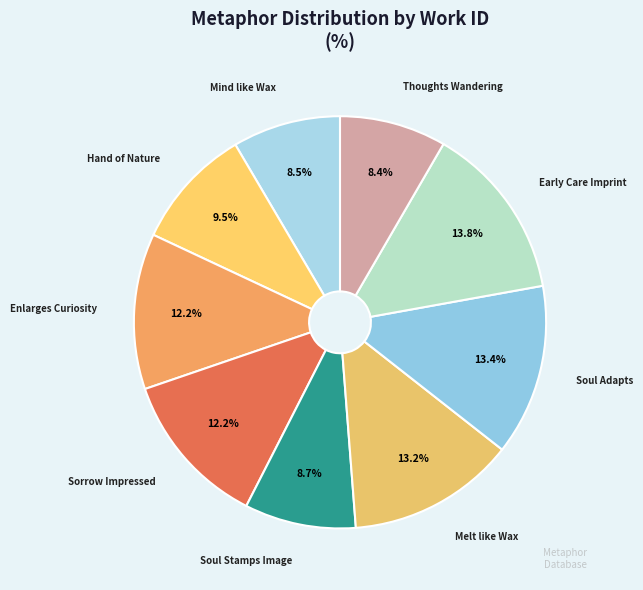

Does Early Care Imprint represent more than half of the total?

No